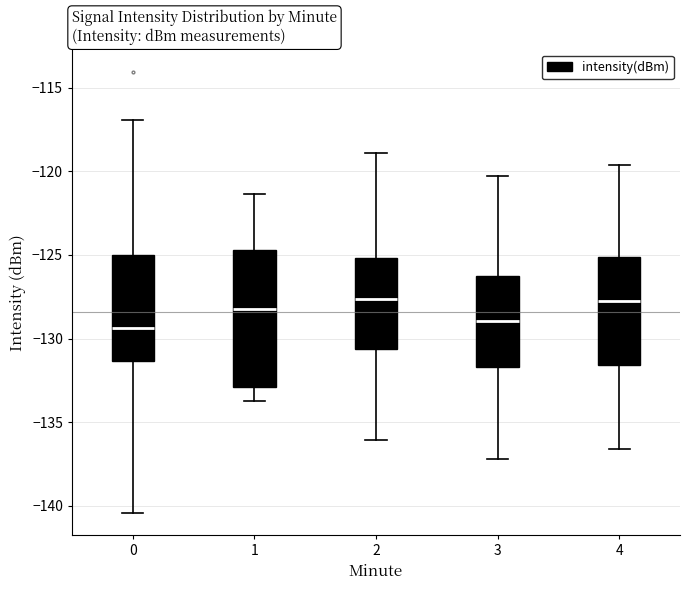

Reading left to right, read every box against the y-axis: the position of its median line, the range the box covers, and the ends of its whiskers. The values are not printed on the chart, so give them approximately, as read against the axis.

0: median -129.5, box -131.5 to -125.0, whiskers -140.5 to -117.0
1: median -128.0, box -133.0 to -124.5, whiskers -133.5 to -121.5
2: median -127.5, box -130.5 to -125.0, whiskers -136.0 to -119.0
3: median -129.0, box -131.5 to -126.0, whiskers -137.0 to -120.5
4: median -127.5, box -131.5 to -125.0, whiskers -136.5 to -119.5